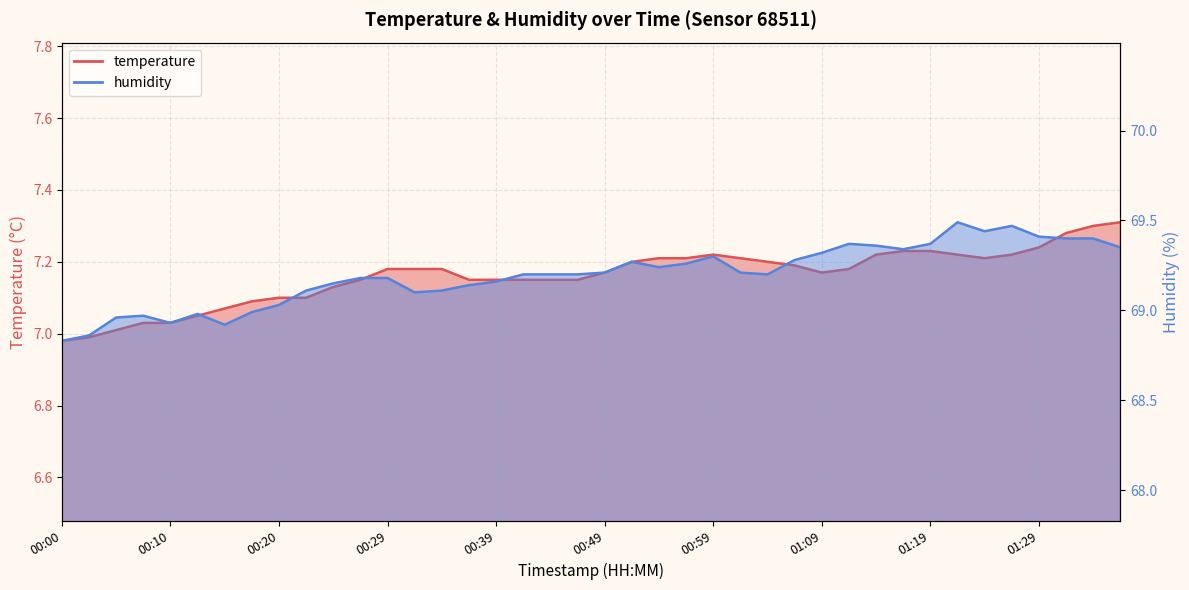

How many categories are shown in the chart?

40